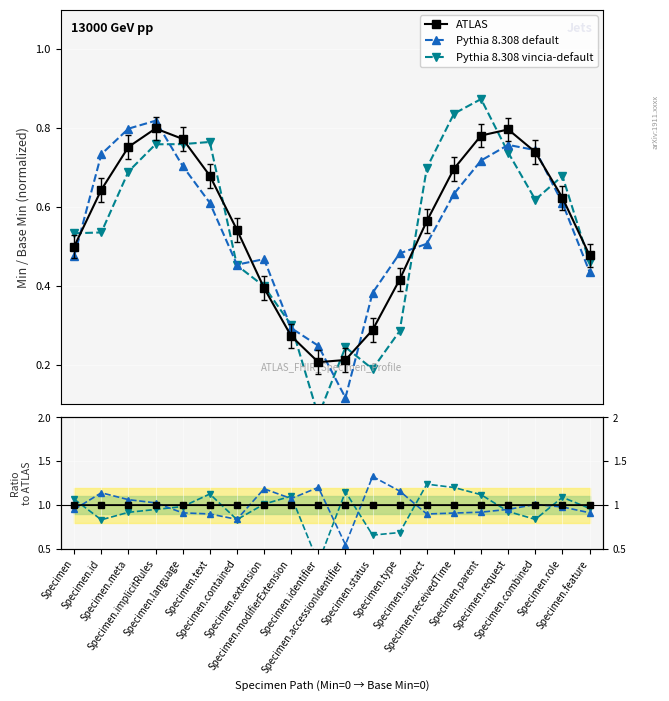

True or false: ATLAS has more than 0 points higher than both neighbors.

False